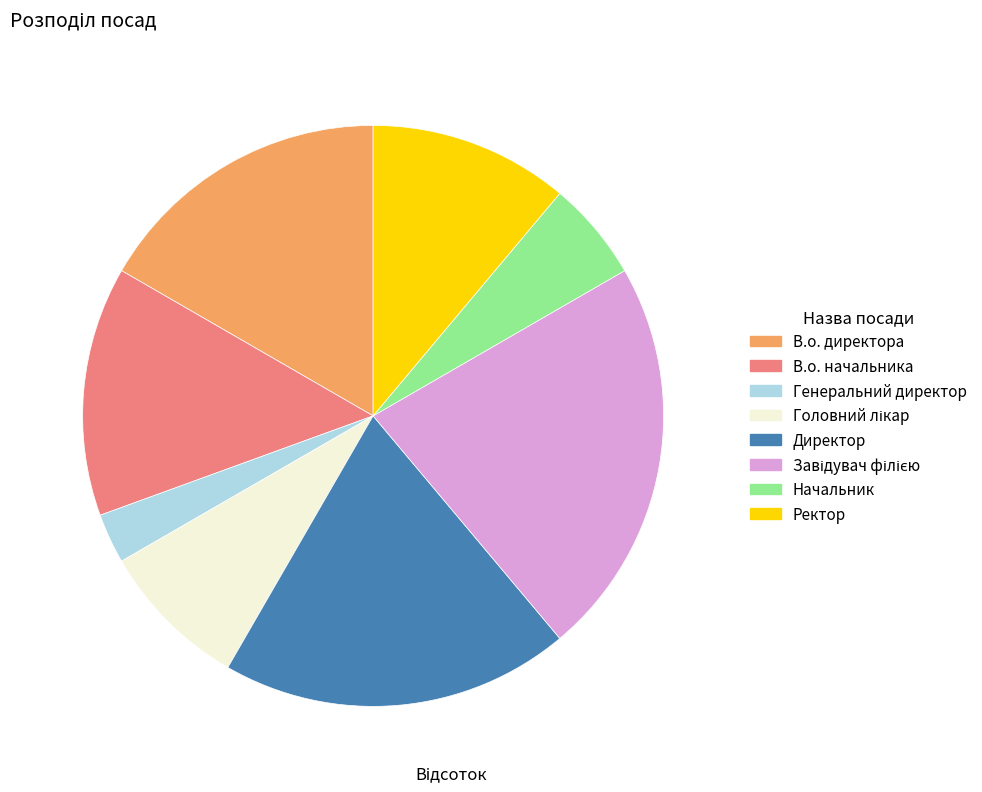

Does В.о. директора represent more than half of the total?

No